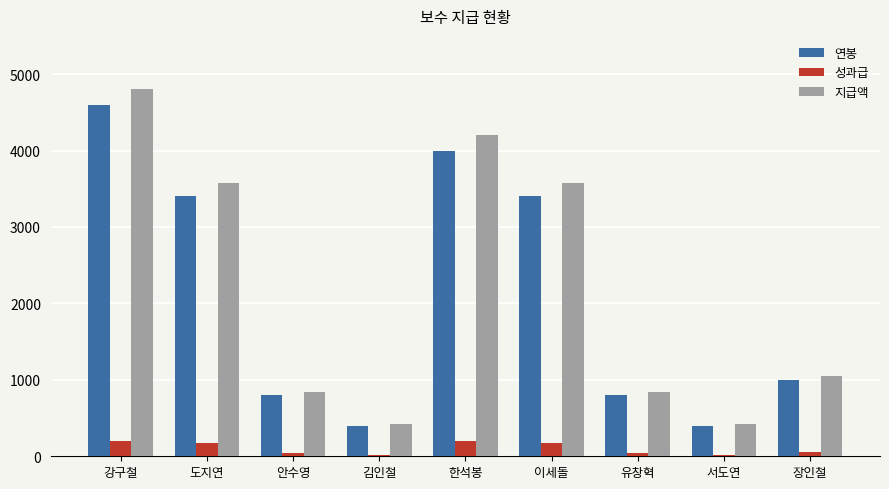

How many data points does each series have?

9